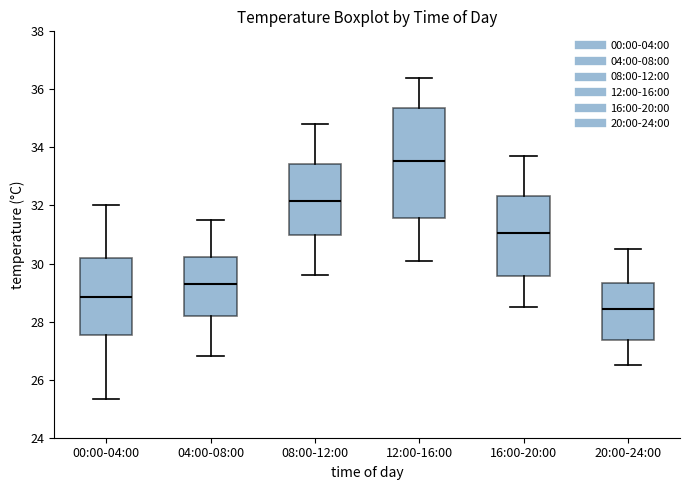

Which box is the tallest, from its lower edge to its upper edge?

12:00-16:00